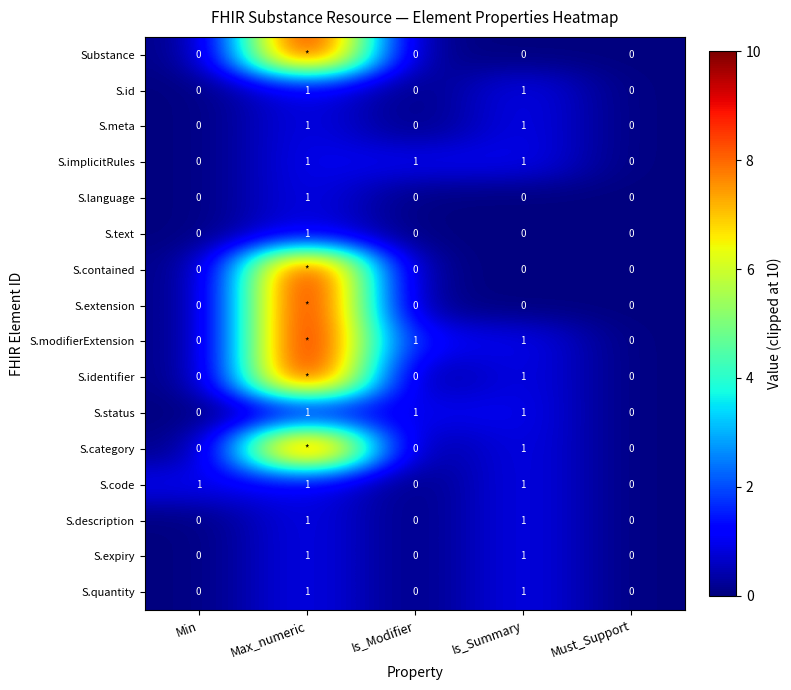

True or false: S.language has a value of 1 at Is_Summary.

False